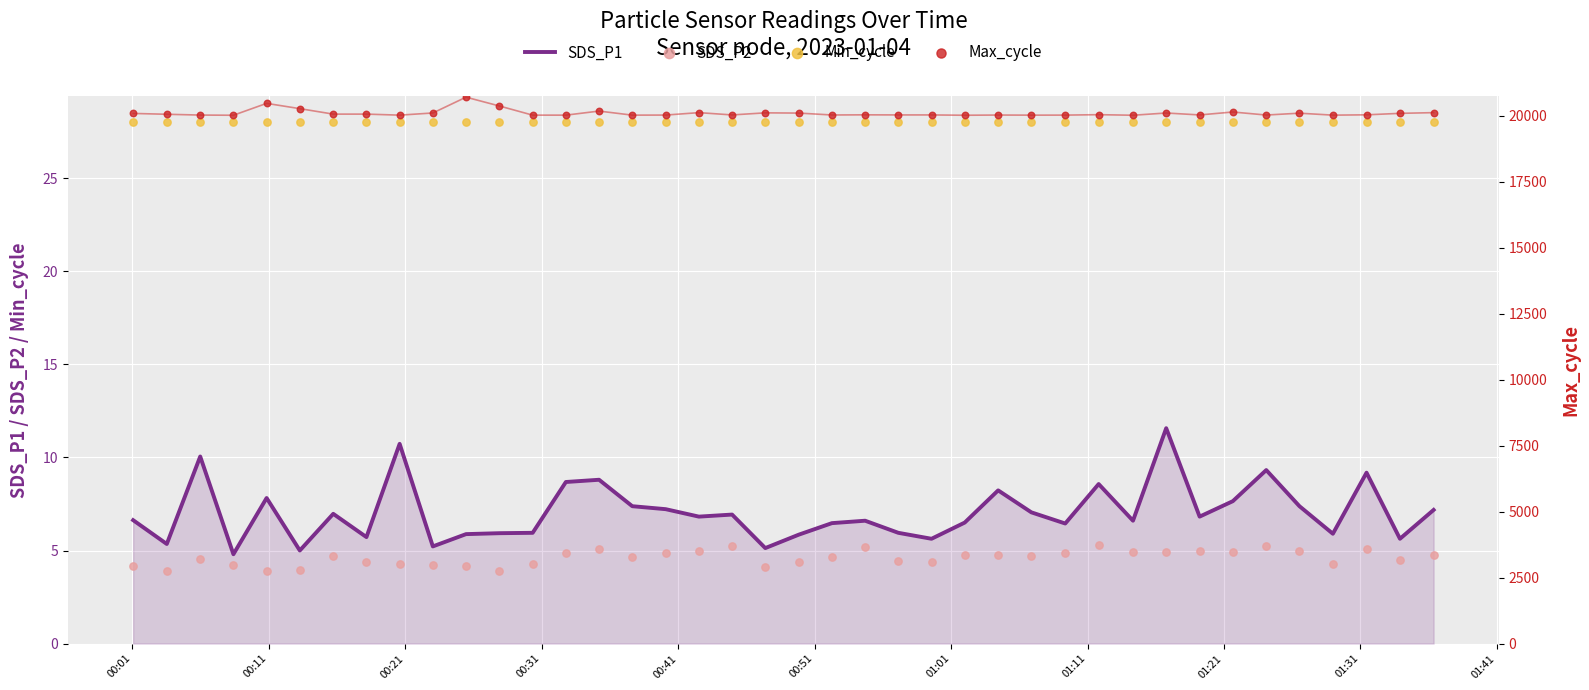

Which series reaches the maximum Y coordinate?

Max_cycle